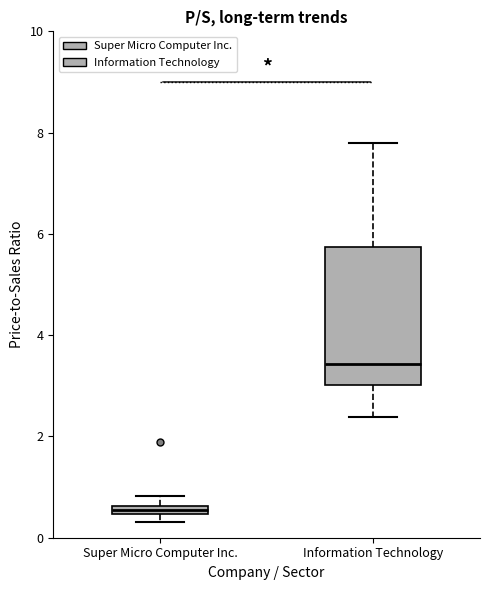

Which box is the tallest, from its lower edge to its upper edge?

Information Technology